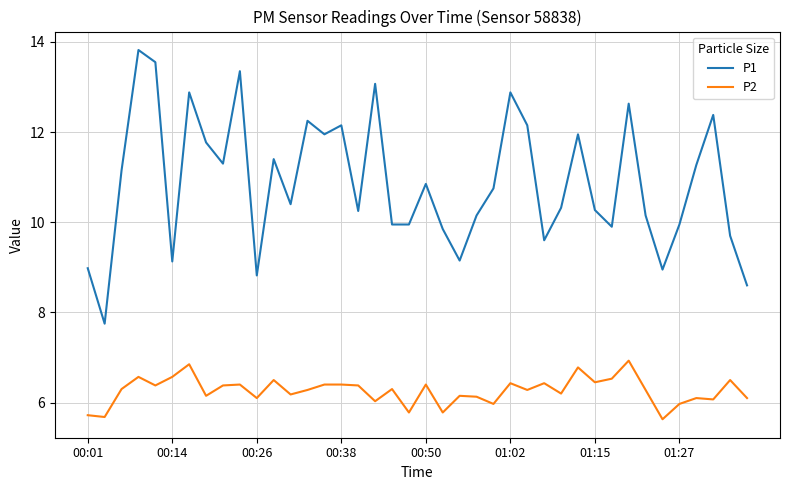

True or false: P1 and P2 intersect in this chart.

False